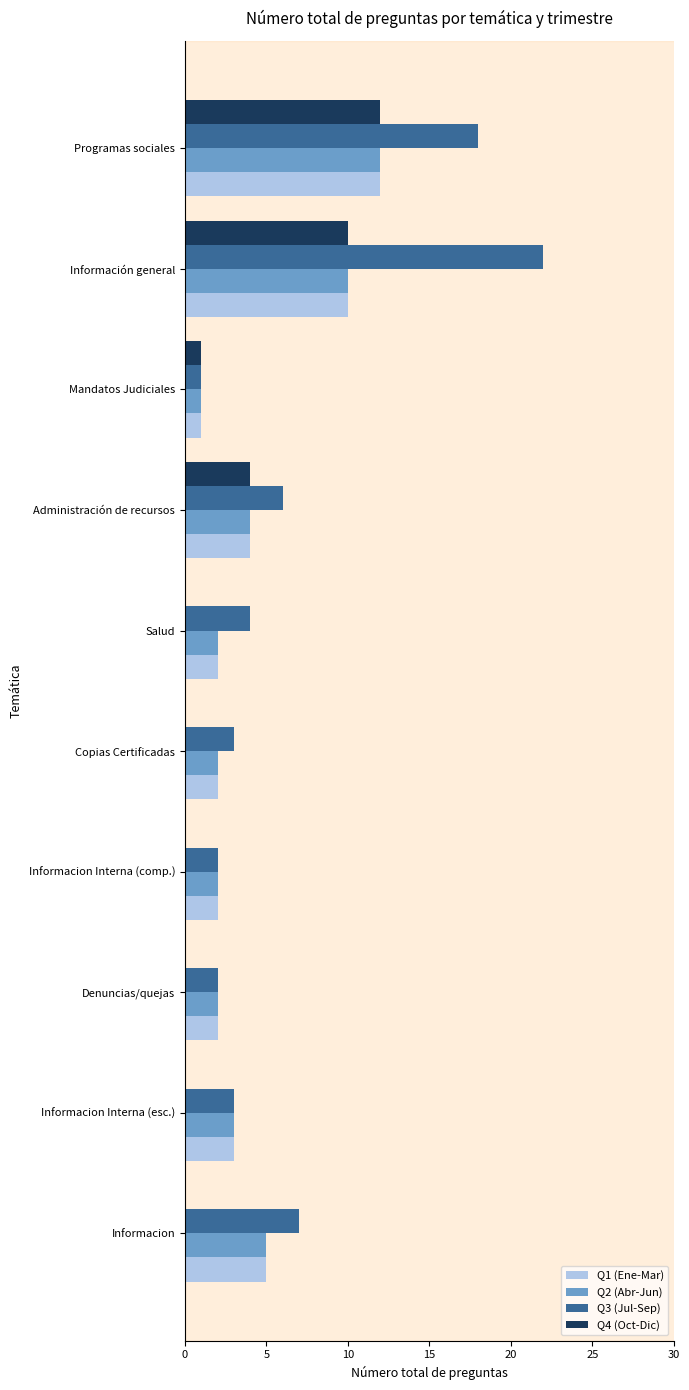

Count the number of categories in the chart.

10